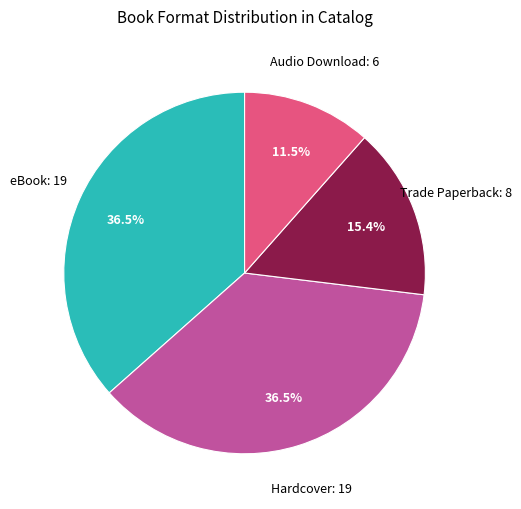

Does any single category account for the majority?

No